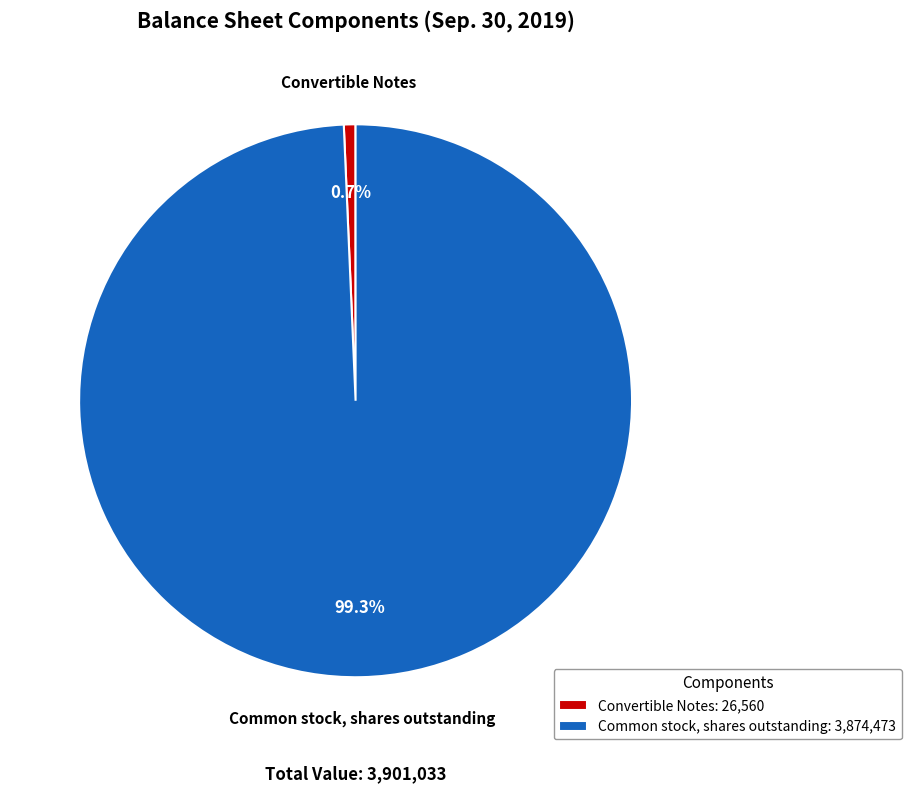

Is it true that Common stock, shares outstanding is 89% of the pie?

False